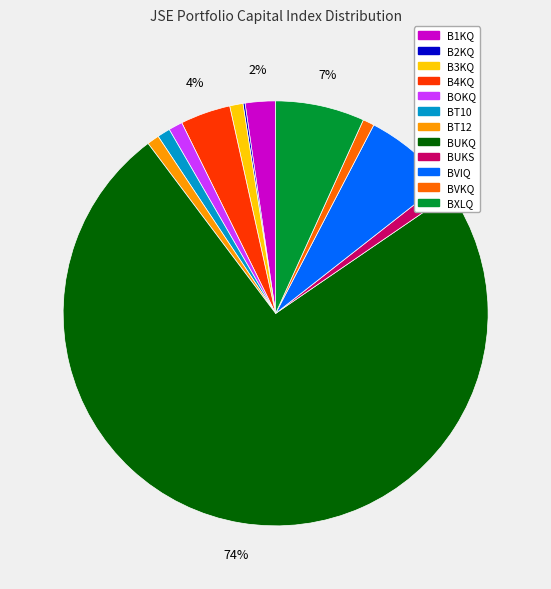

Which has a higher value, B4KQ or BT12?

B4KQ